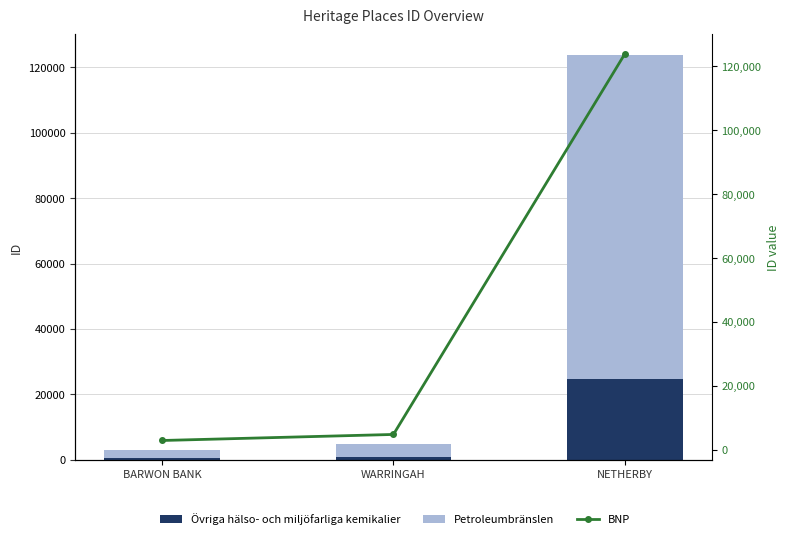

What is the value of the BNP bar at the 3rd from the left?

123909.0